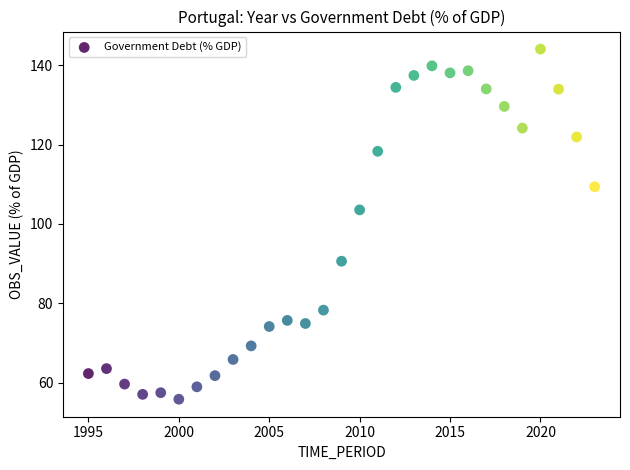

What is the range of X values (max minus min)?

28.0